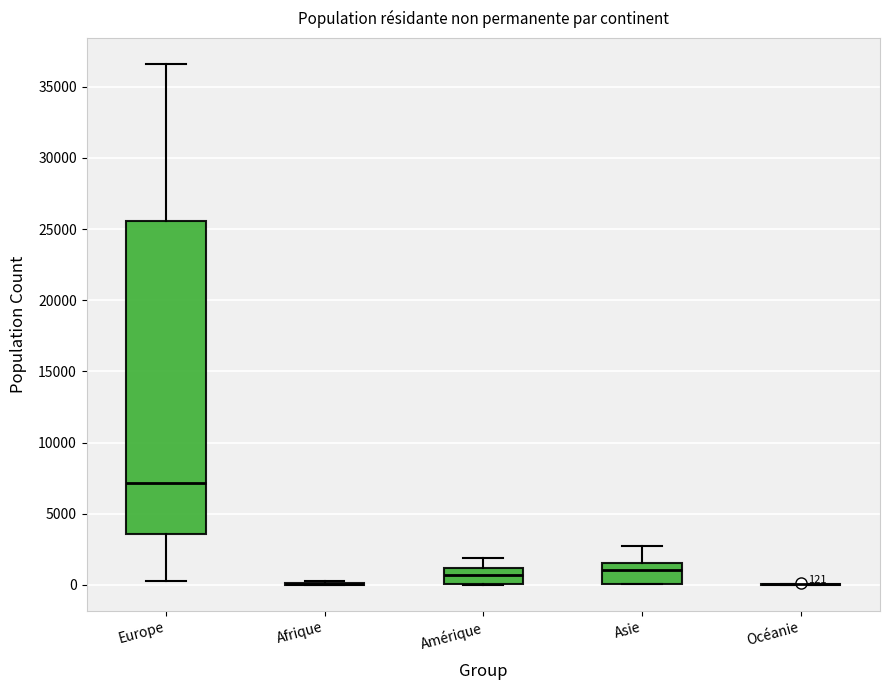

Comparing the boxes themselves (not the whiskers), which one is the tallest?

Europe